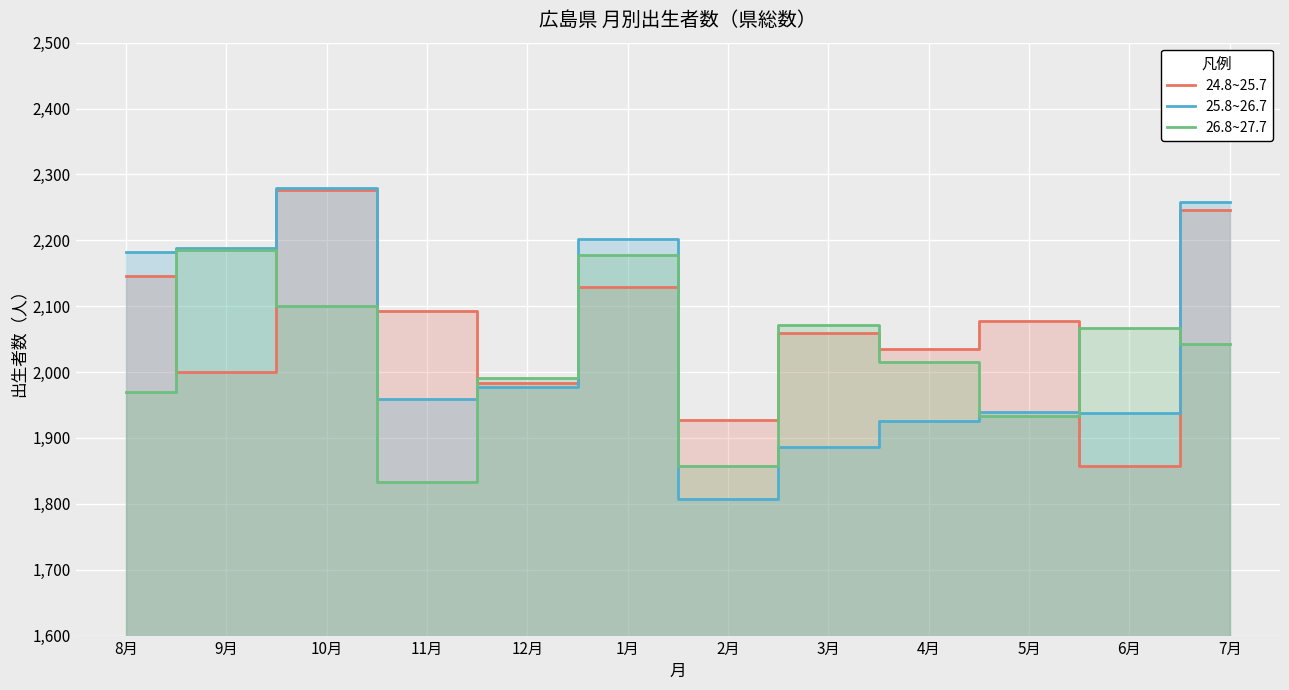

How many categories are shown in the chart?

12